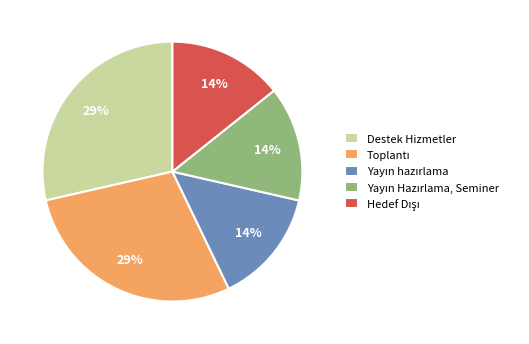

Is there any slice that represents more than half of the pie?

No